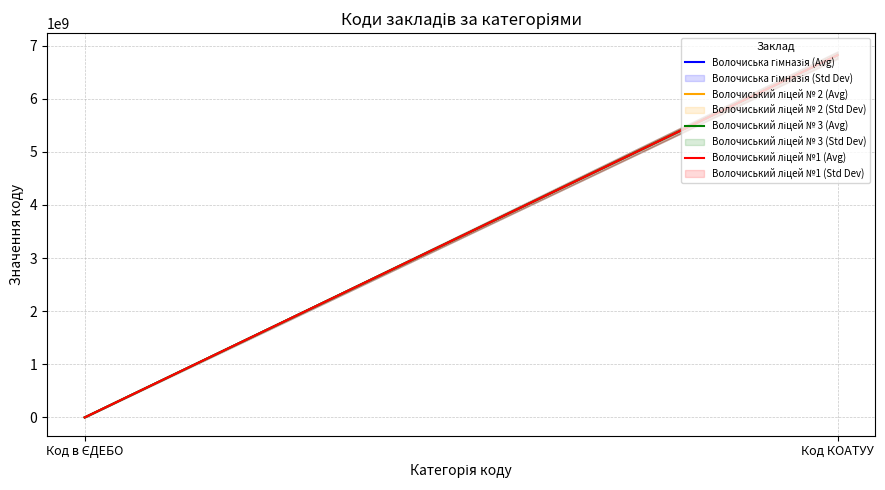

What is the label of the 1st point from the left?

Код в ЄДЕБО